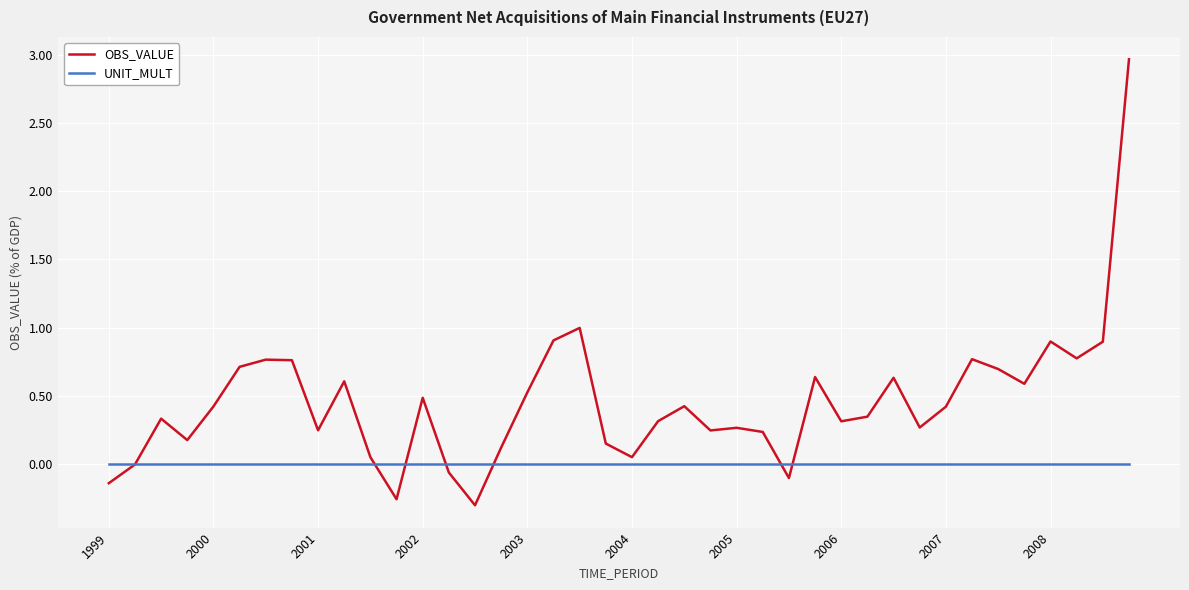

How many lines are shown in the chart?

2